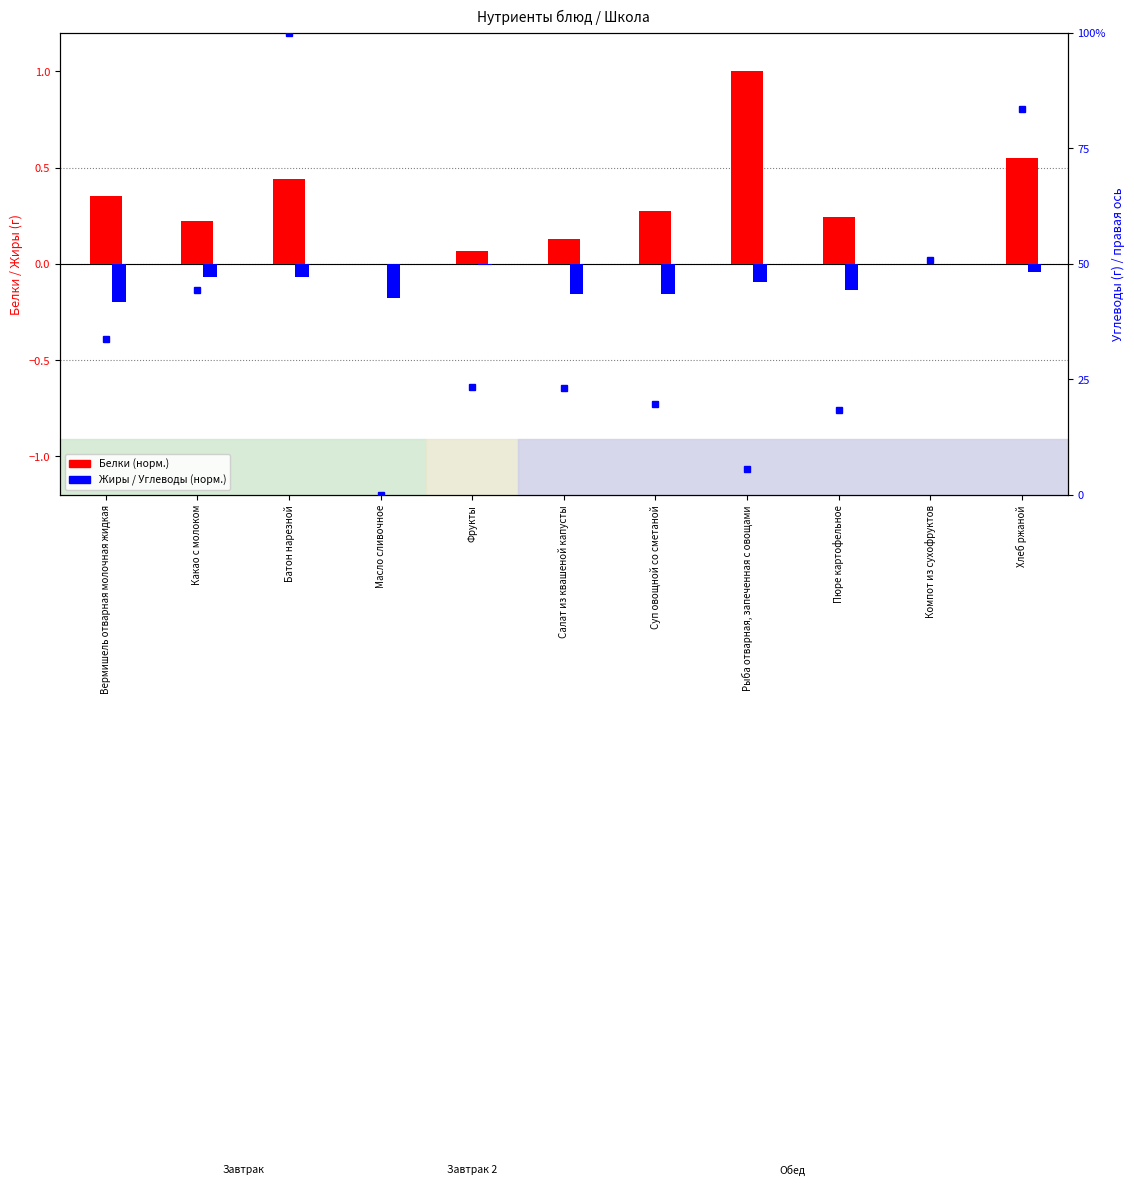

Reading left to right, transcribe all the data shown in this chart.

Белки (норм.): 0.4	0.2	0.4	0.0	0.1	0.1	0.3	1.0	0.2	0.0	0.6
Жиры (норм.): -0.2	-0.1	-0.1	-0.2	-0.0	-0.2	-0.2	-0.1	-0.1	0.0	-0.0
Углеводы (масштаб): 33.8	44.3	100.0	0.0	23.3	23.2	19.7	5.6	18.4	50.8	83.6